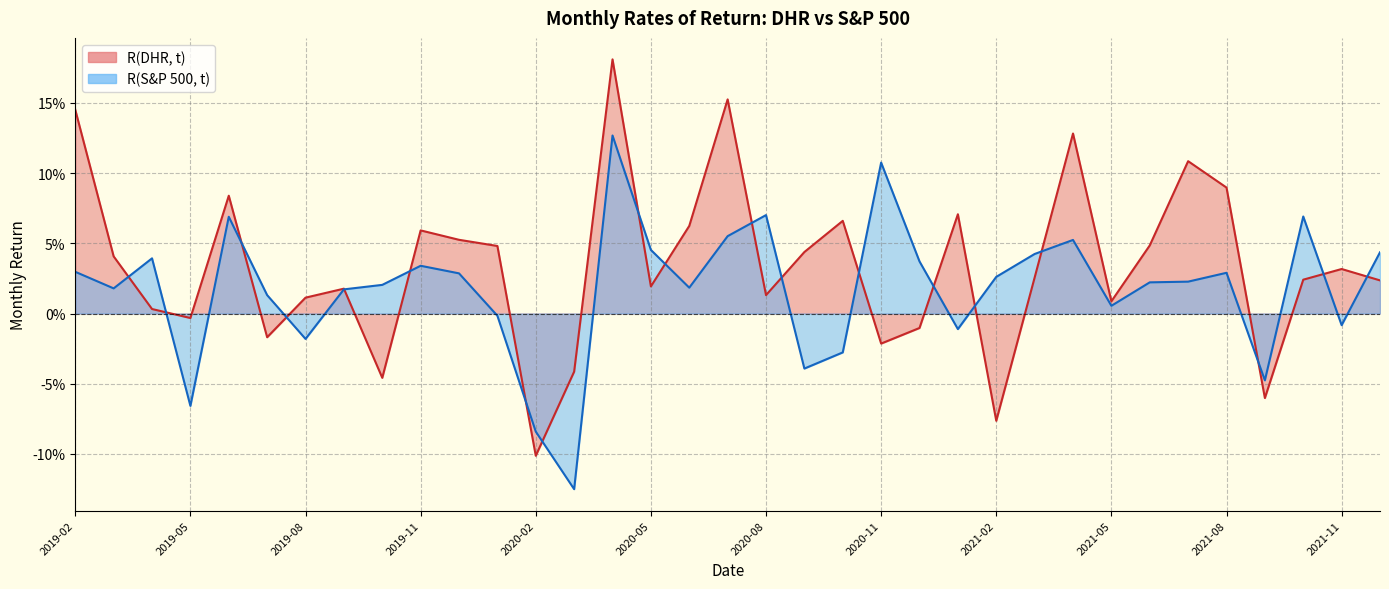

In R(S&P 500, t), how many points are higher than both neighbors (excluding endpoints)?

9